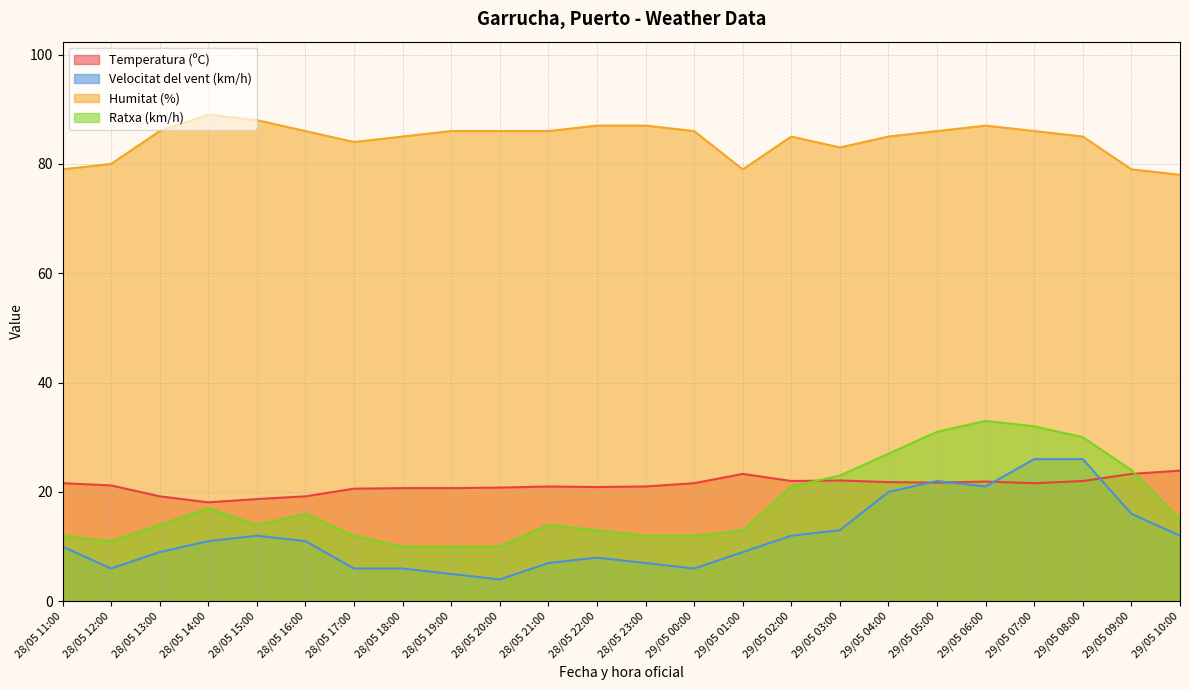

Which series changed the most between 29/05 03:00 and 29/05 06:00?

Ratxa (km/h)